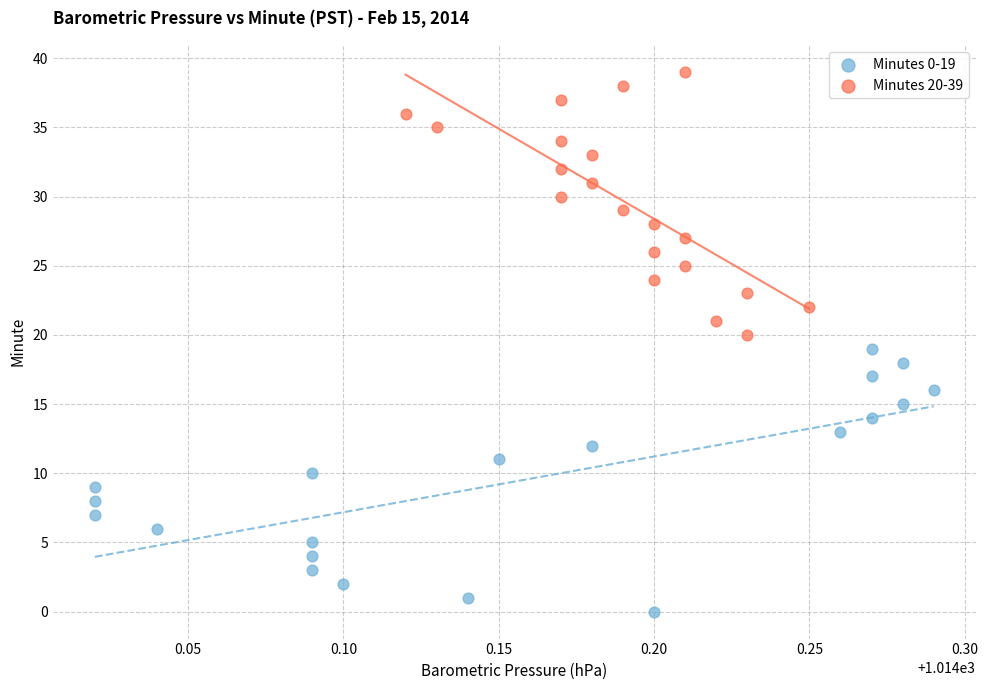

Which series contains the lowest Y value?

Minutes 0-19